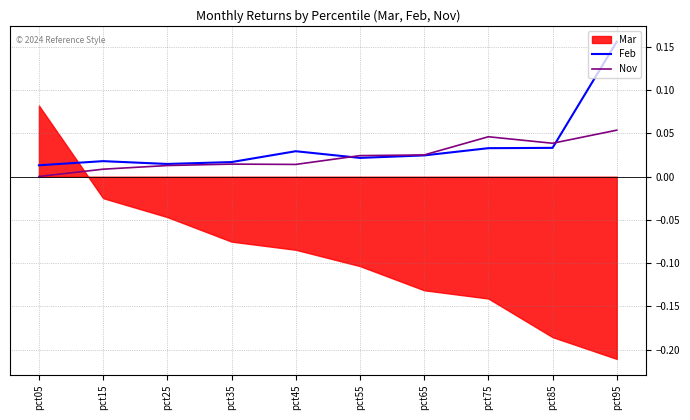

True or false: Feb has a value of 0.0 at pct55.

False